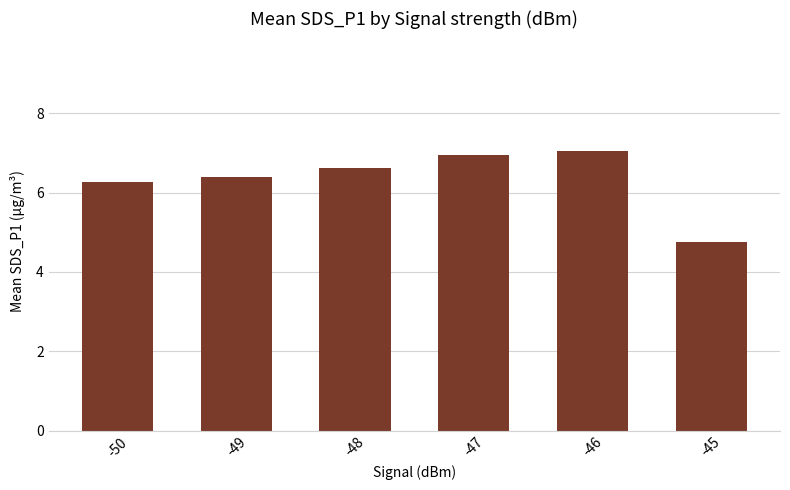

Which label corresponds to the smallest value in the chart?

-45